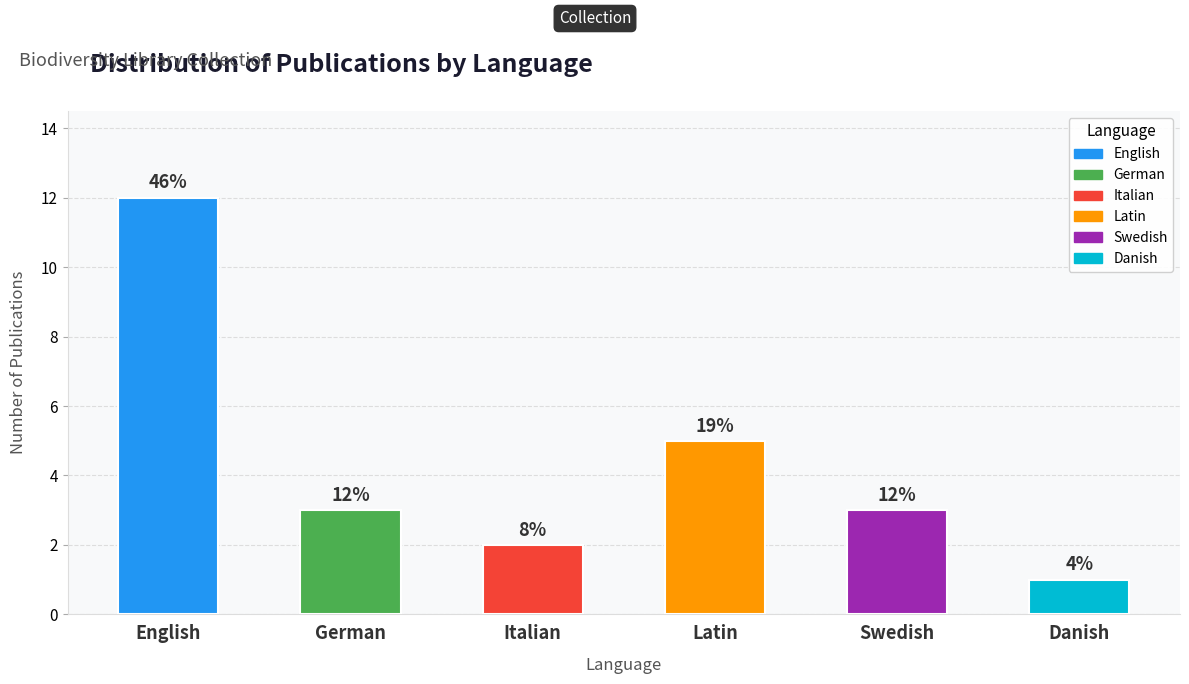

Which category has the lowest value across all series?

Danish